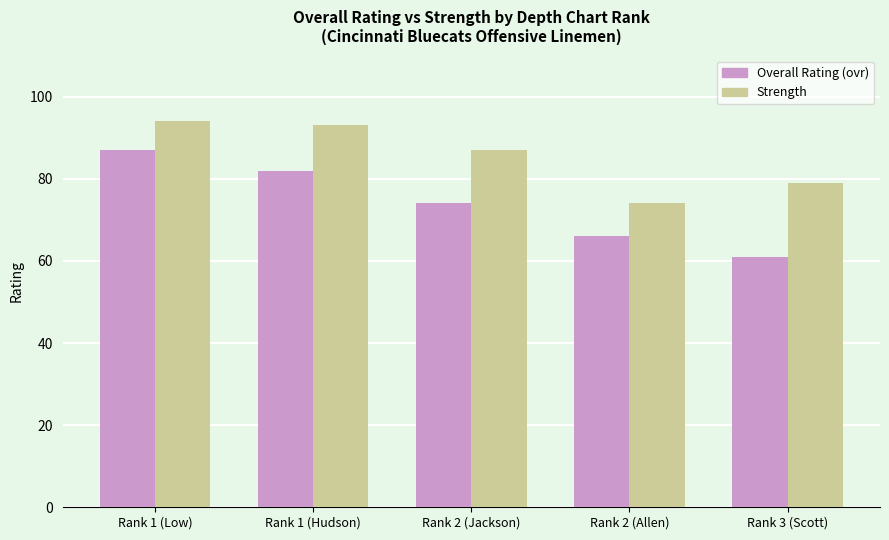

What is the total value across all series at Rank 1 (Low)?

181